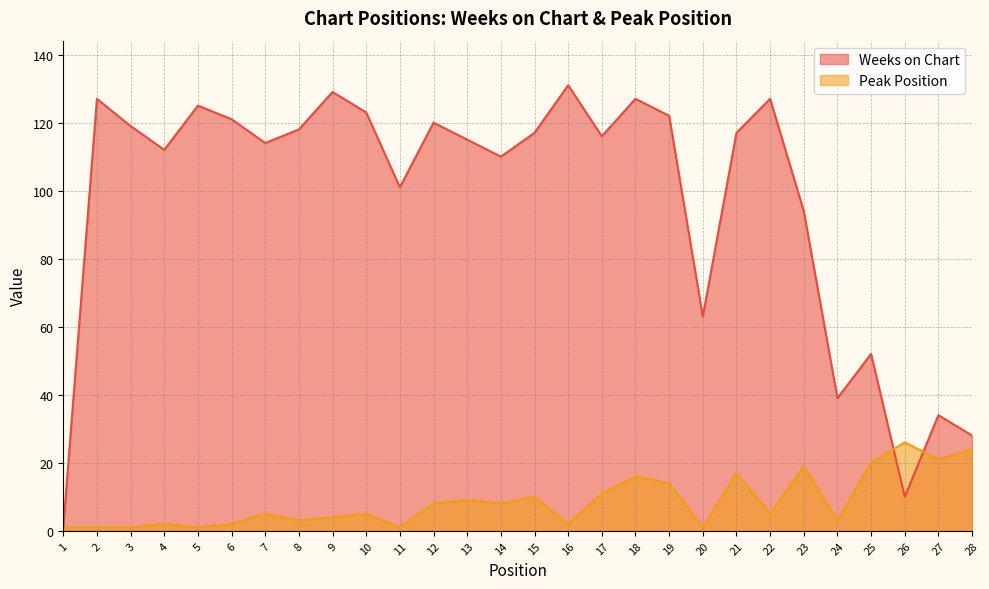

Where is the first local minimum for Weeks on Chart?

4